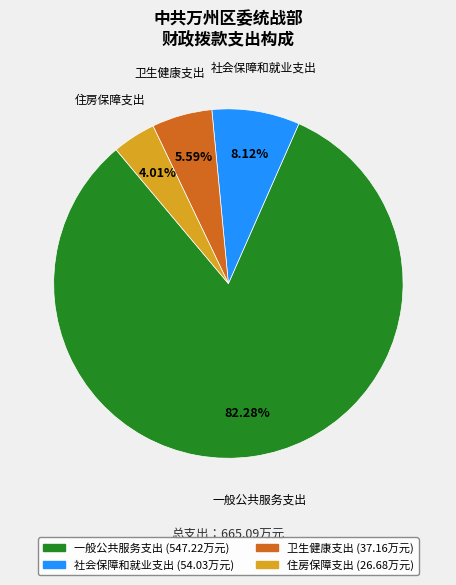

Does 住房保障支出 represent more than half of the total?

No